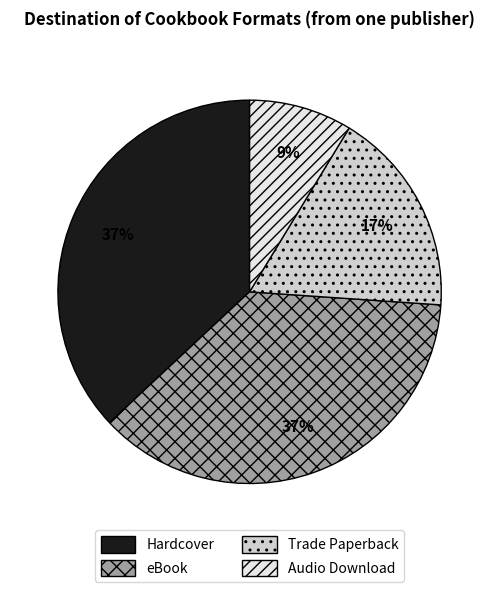

Count the number of slices in the pie.

4